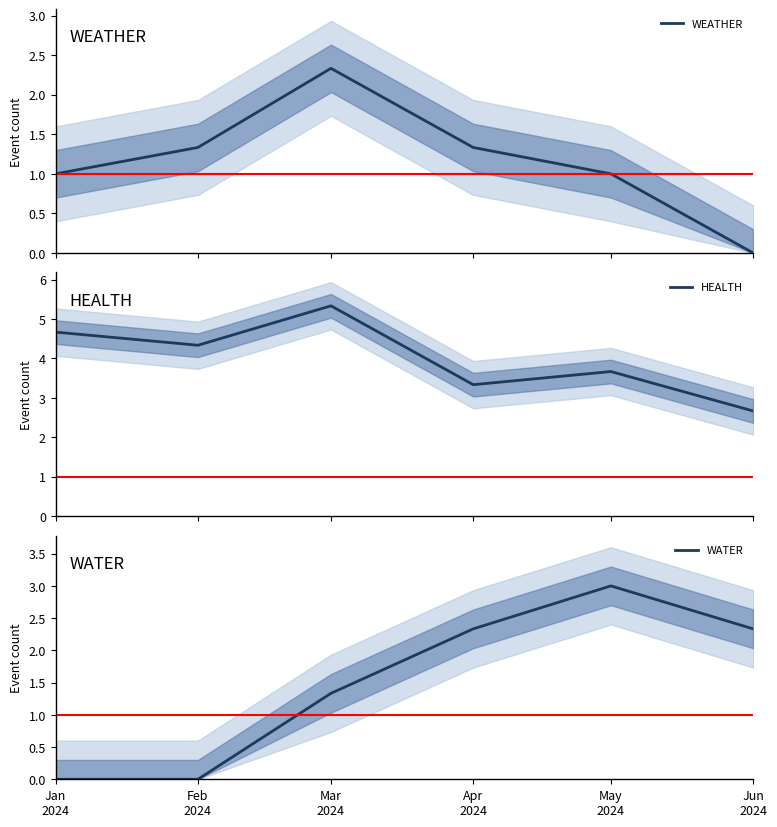

Where is the first local maximum for WATER?

May
2024